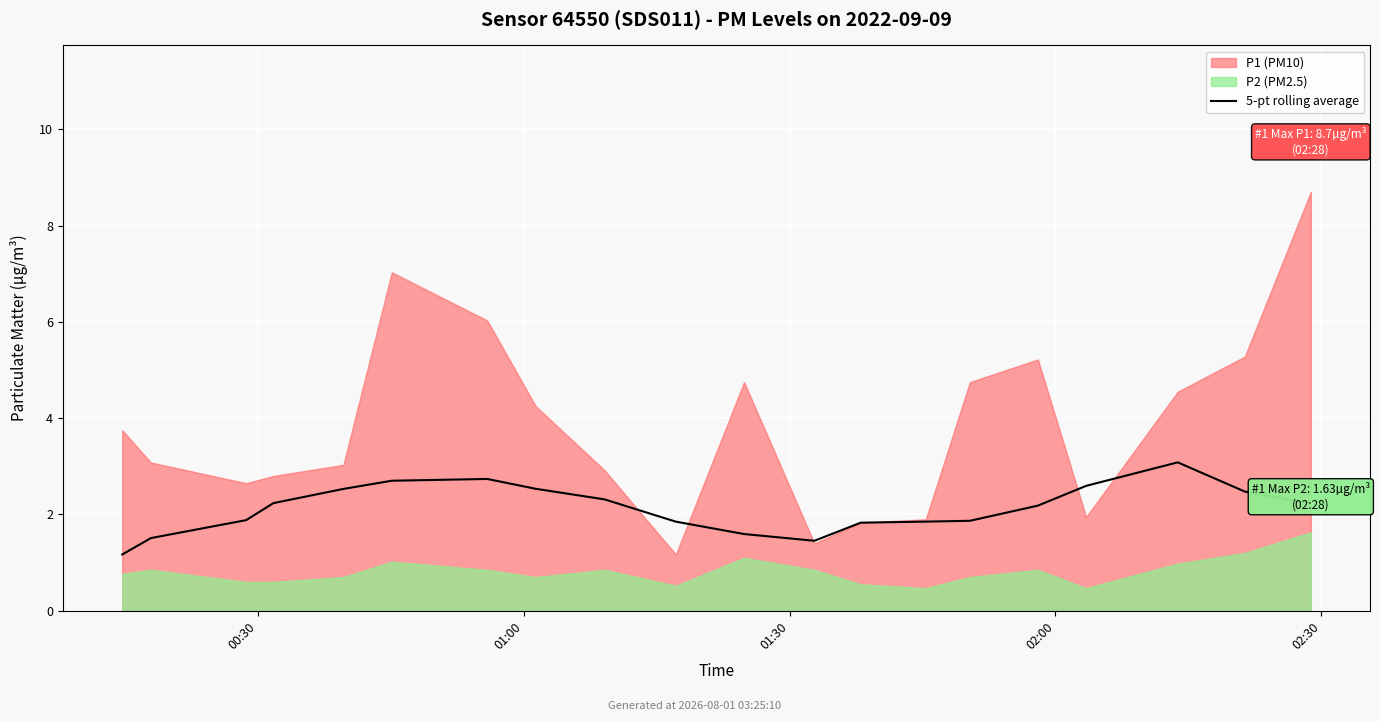

What is the difference between the maximum and minimum values?

1.9